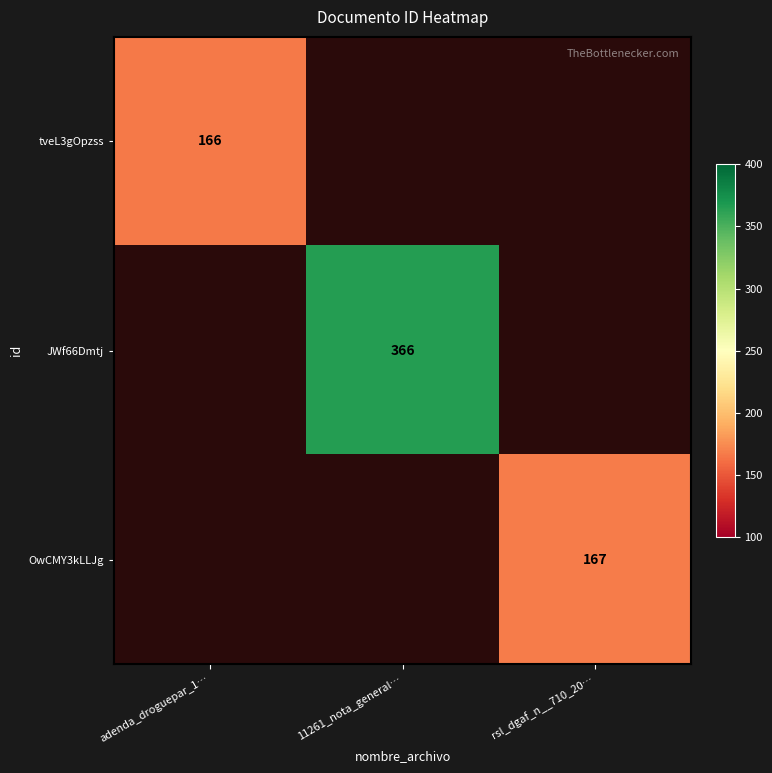

Which label corresponds to the largest value in the chart?

11261_nota_general…